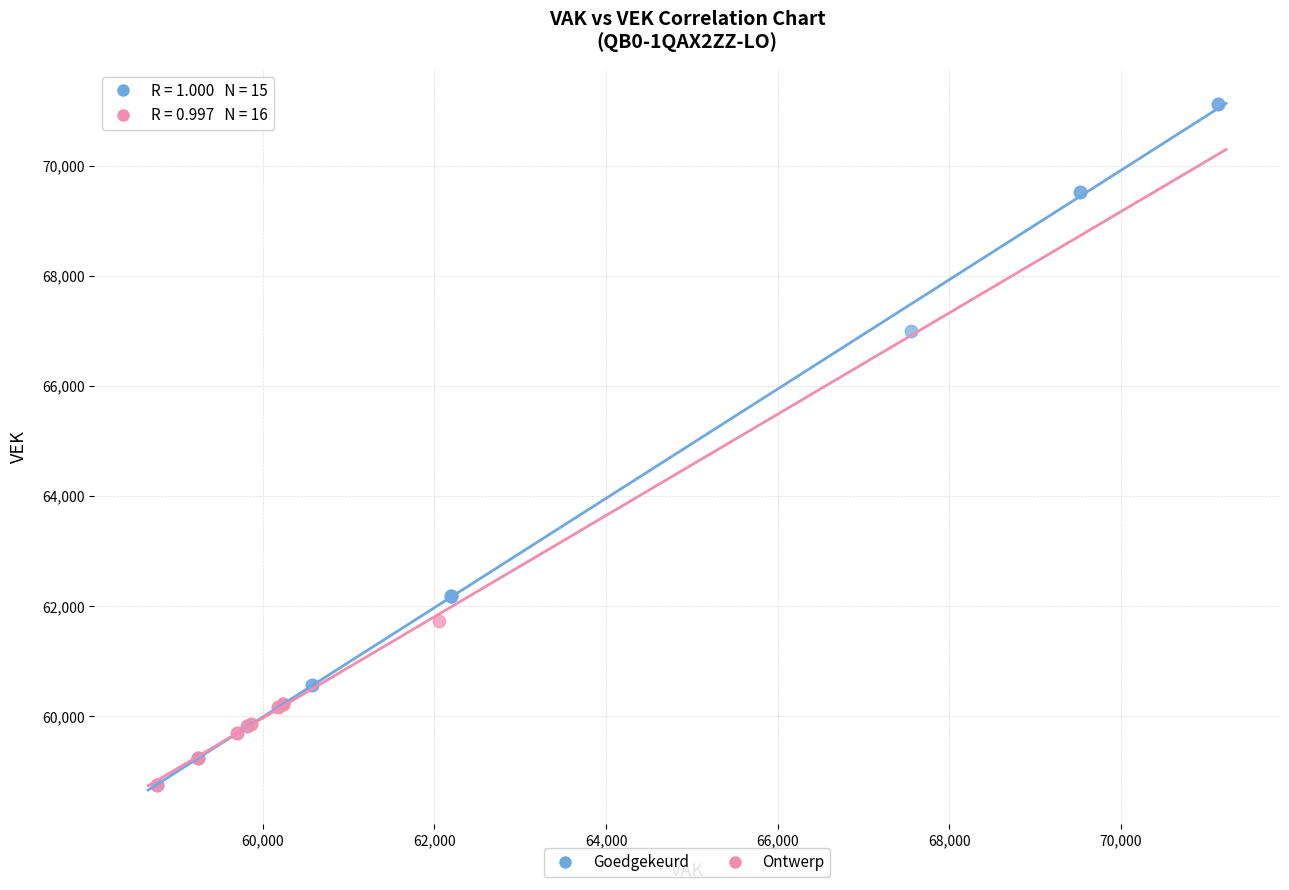

Which series contains the highest Y value?

Goedgekeurd